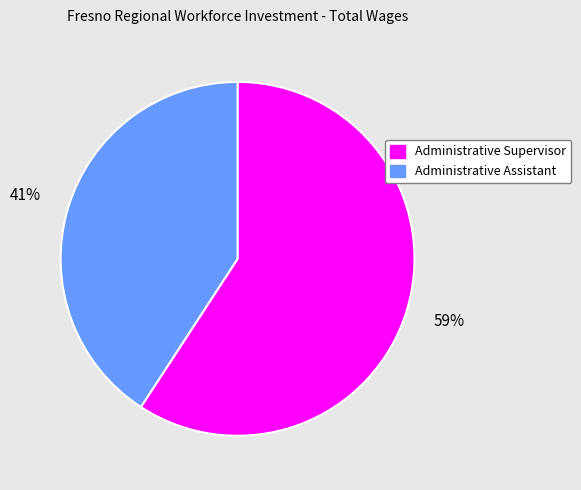

Is Administrative Assistant the majority of the pie?

No